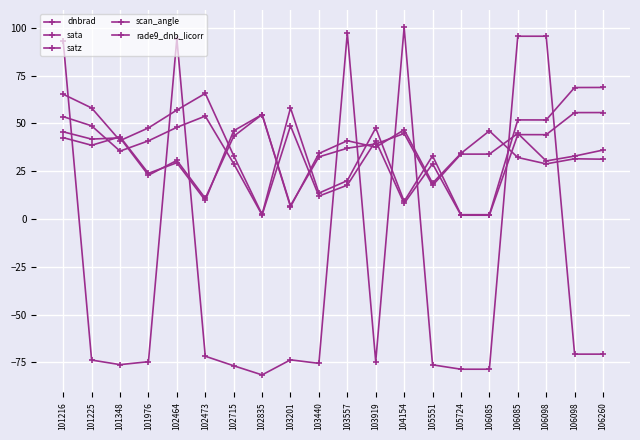

At which category is the sum across all series the highest?

101216